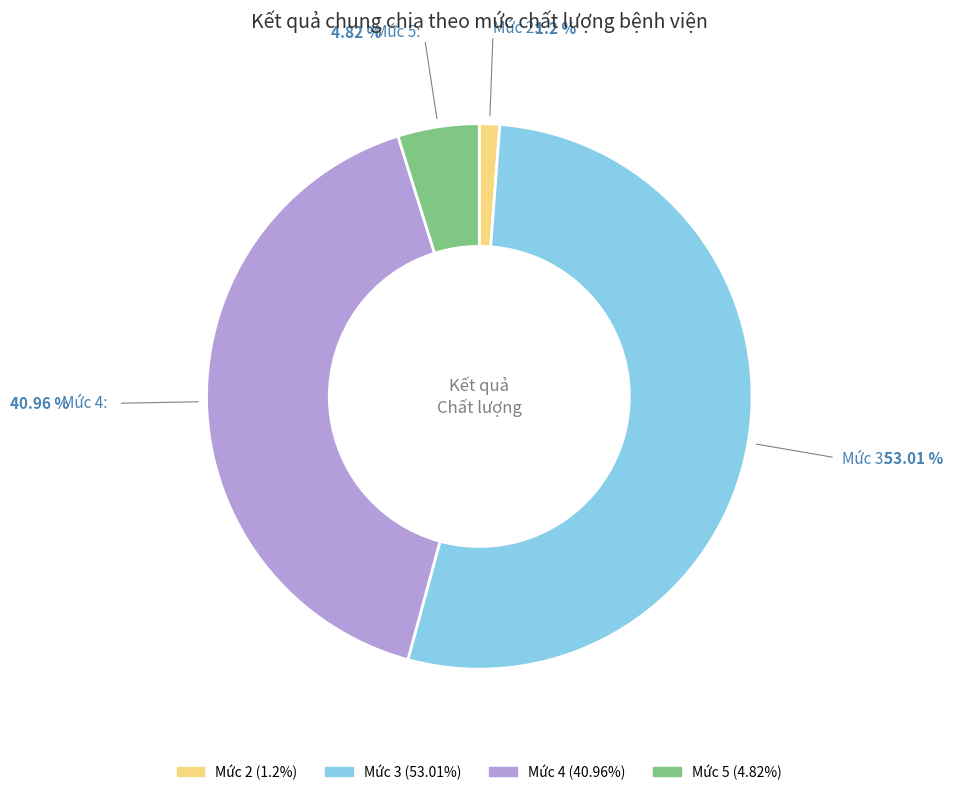

How many segments does this pie chart have?

4